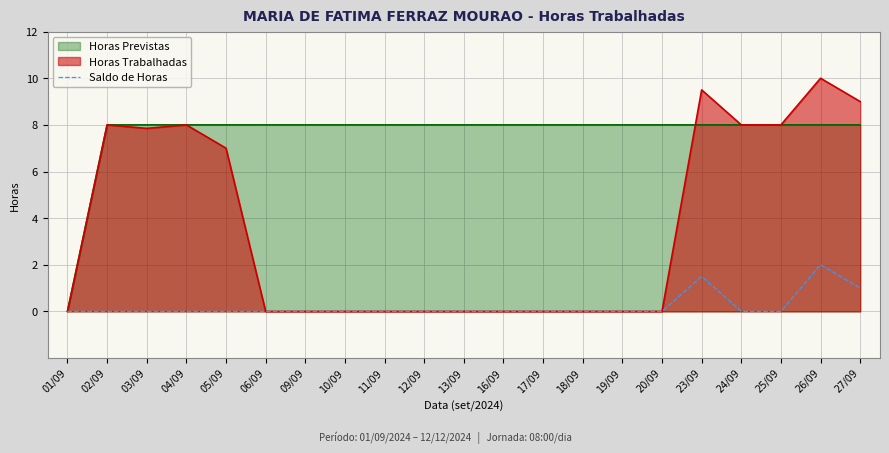

Reading left to right, what are all the values shown in this chart?

0.0	0.0	0.0	0.0	0.0	0.0	0.0	0.0	0.0	0.0	0.0	0.0	0.0	0.0	0.0	0.0	1.5	0.0	0.0	2.0	1.0